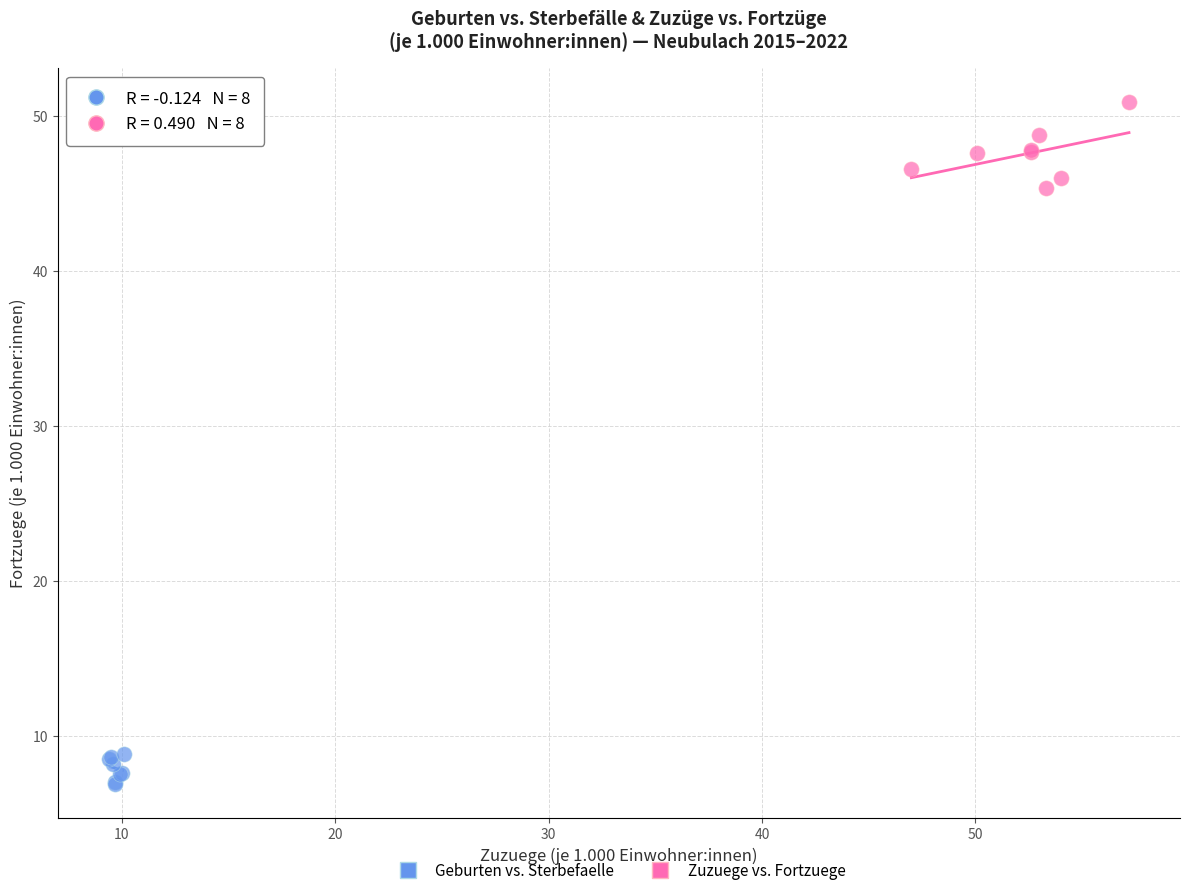

Which series contains the highest Y value?

Zuzuege vs. Fortzuege